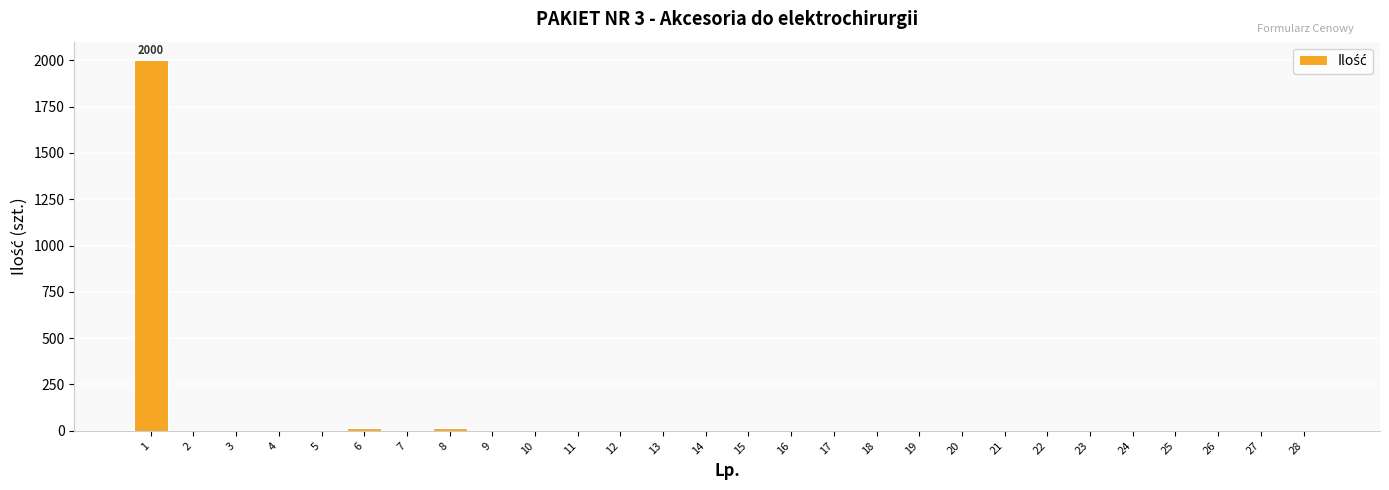

What is the greatest value displayed?

2000